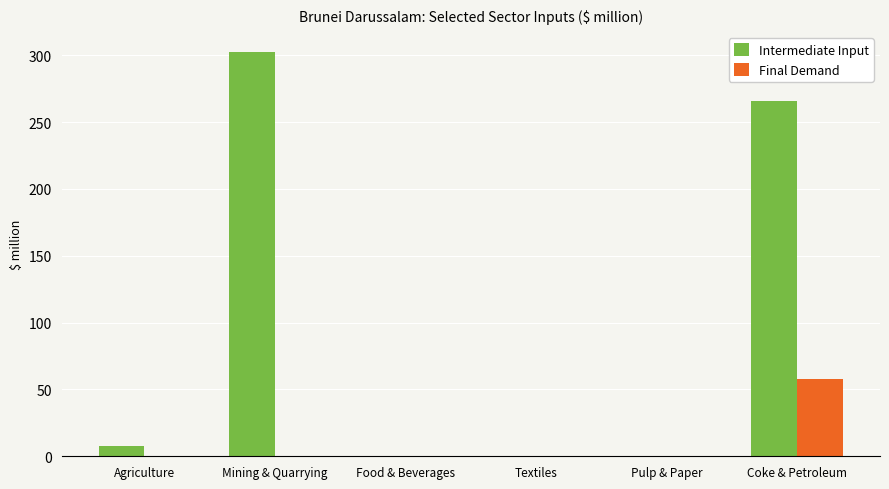

What is the maximum value shown in the chart?

302.2